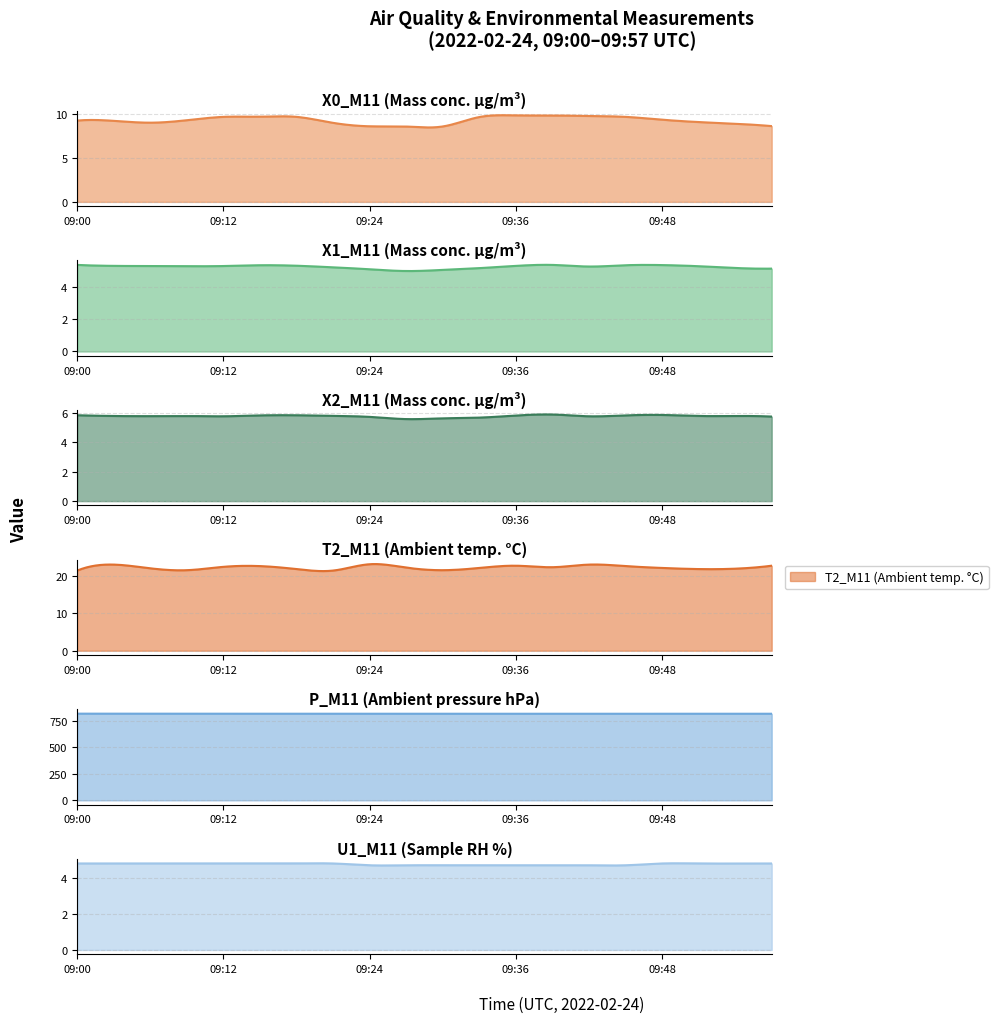

Reading right to left, what are all the values shown in this chart?

X0_M11 (Mass conc. μg/m³): 8.6	8.9	9.1	9.3	9.7	9.8	9.8	9.8	9.6	8.6	8.6	8.6	9.0	9.7	9.7	9.7	9.3	9.0	9.2	9.2
X1_M11 (Mass conc. μg/m³): 5.2	5.2	5.3	5.4	5.4	5.3	5.4	5.3	5.2	5.1	5.0	5.1	5.2	5.3	5.4	5.3	5.3	5.3	5.3	5.4
X2_M11 (Mass conc. μg/m³): 5.7	5.8	5.8	5.8	5.8	5.8	5.9	5.8	5.7	5.6	5.6	5.7	5.8	5.8	5.8	5.8	5.8	5.8	5.8	5.8
T2_M11 (Ambient temp. °C): 22.8	22.0	21.9	22.2	22.7	23.1	22.4	22.8	22.2	21.6	22.3	23.2	21.5	21.9	22.7	22.5	21.6	22.1	23.1	21.5
P_M11 (Ambient pressure hPa): 819.5	819.5	819.9	820.2	819.5	819.5	819.4	819.4	819.5	819.4	819.4	819.5	819.5	819.6	819.8	819.9	819.9	819.9	820.1	820.2
U1_M11 (Sample RH %): 4.8	4.8	4.8	4.8	4.7	4.7	4.7	4.7	4.7	4.7	4.7	4.7	4.8	4.8	4.8	4.8	4.8	4.8	4.8	4.8